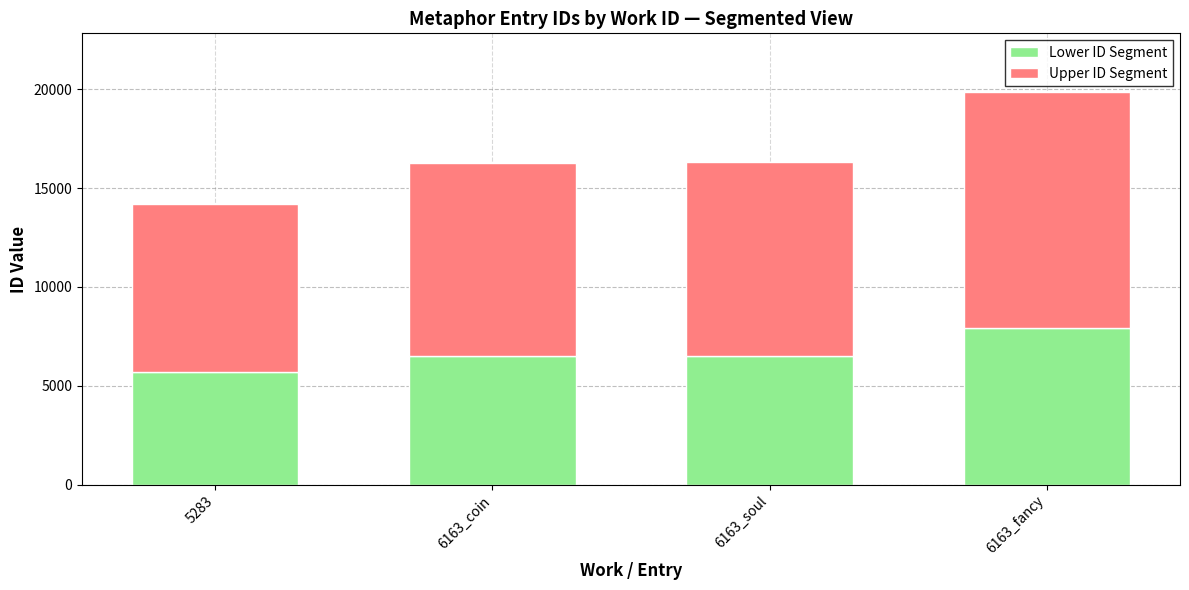

What is the total value across all series at 5283?

14201.0